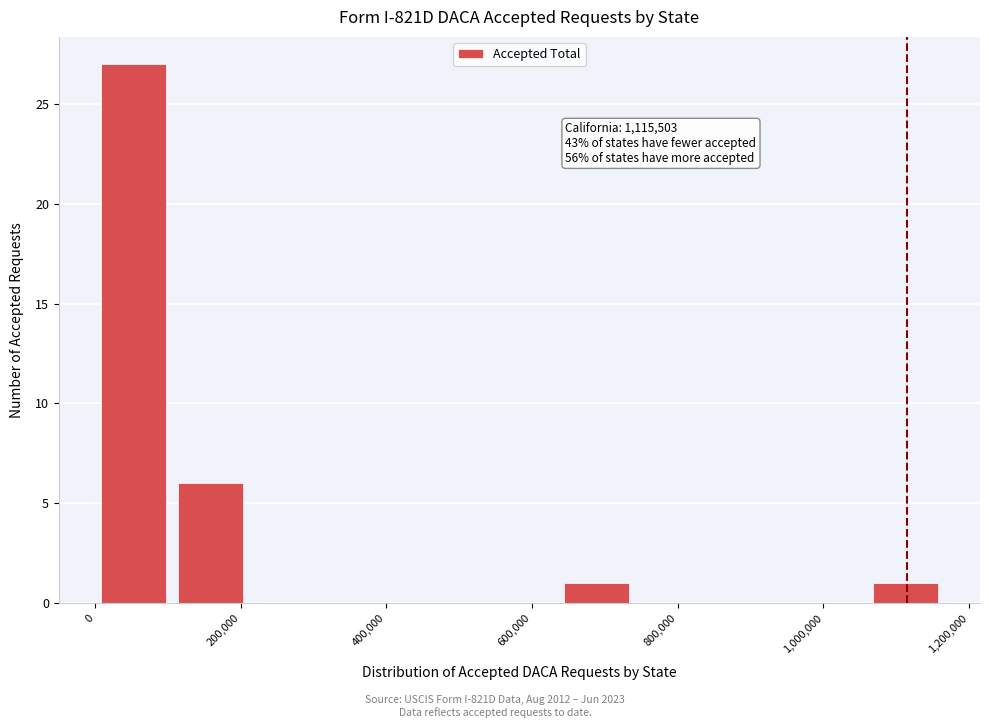

Which range on the x-axis has the tallest bar?

0 to 100000